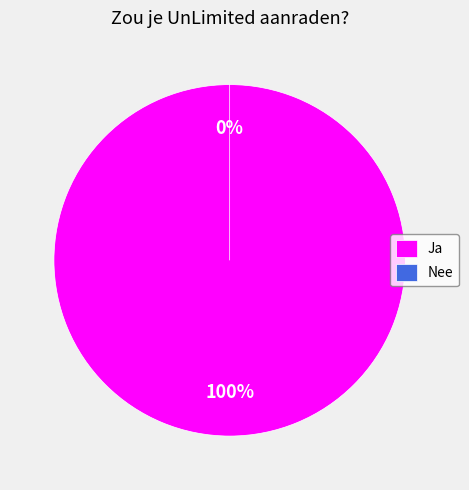

Which category accounts for the majority?

Ja